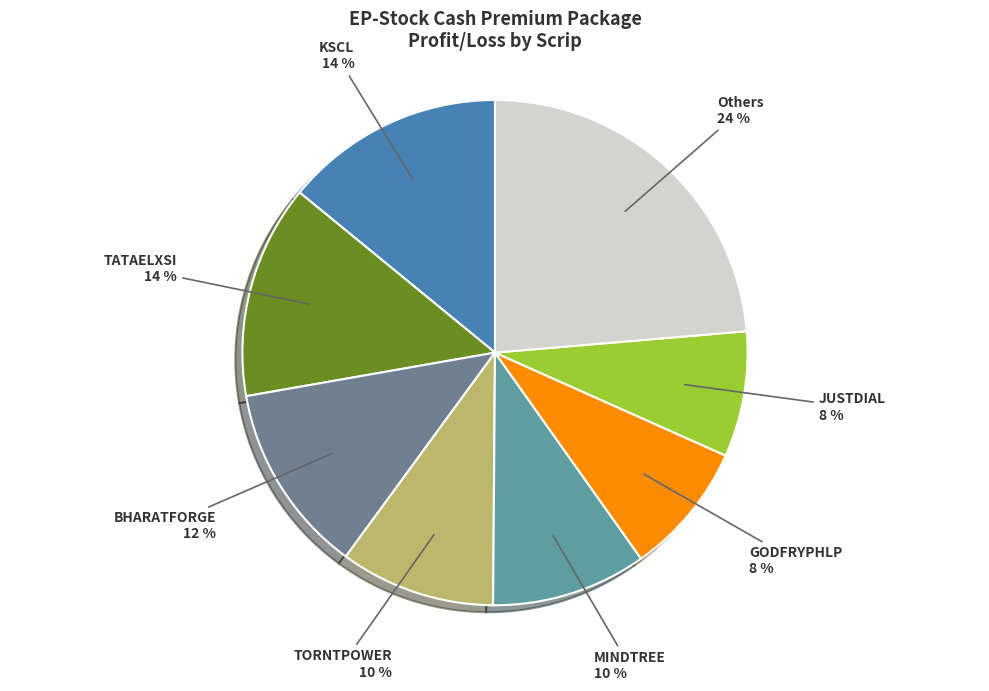

To the nearest percent, what is the difference between the largest and smallest slice percentages?

16%